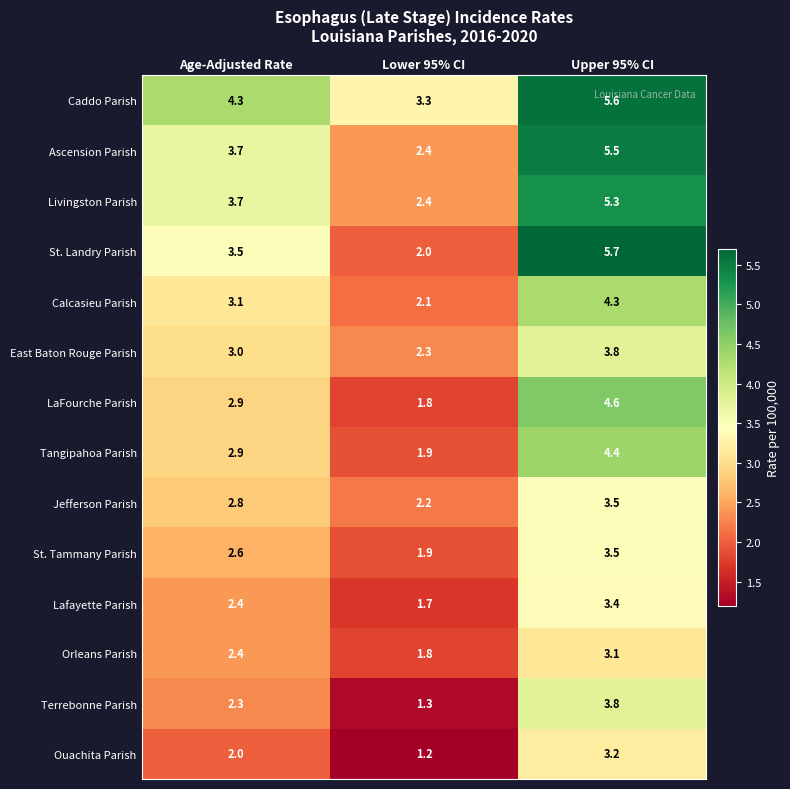

At which category is the sum across all series the highest?

Upper 95% CI